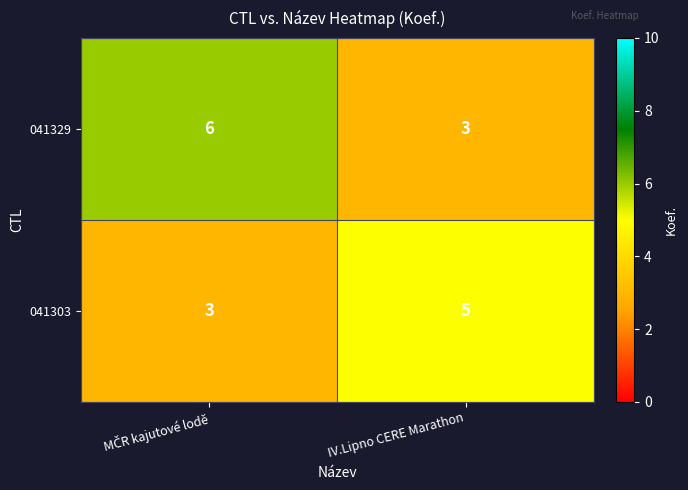

What is the total value across all series at IV.Lipno CERE Marathon?

8